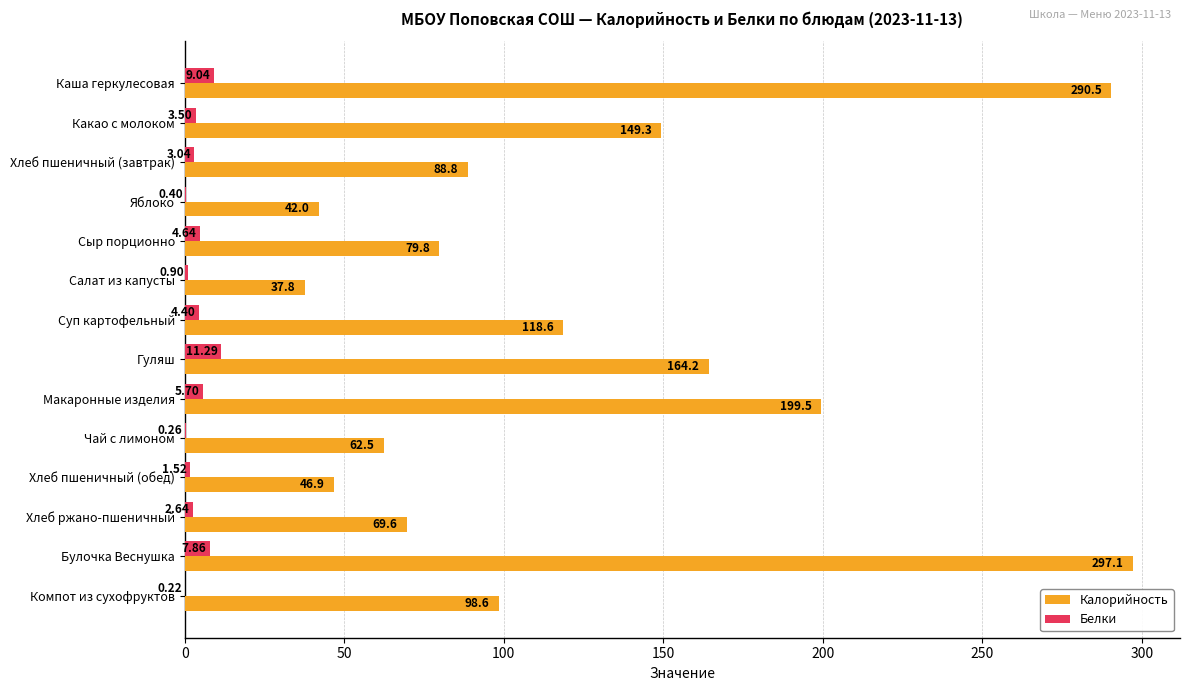

What is the maximum value shown in the chart?

297.1